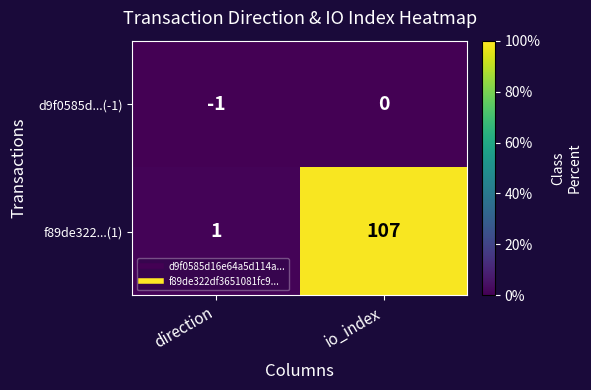

List the series in order of their peak value, highest first.

f89de322...(1), d9f0585d...(-1)